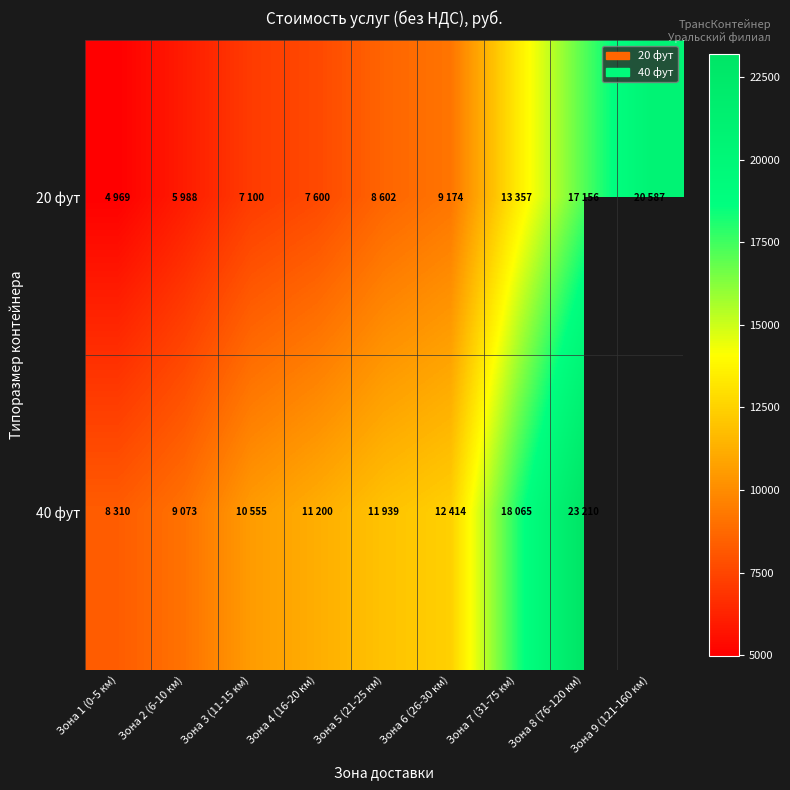

True or false: 20 фут has a value of 6958.6 at Зона 8 (76-120 км).

False